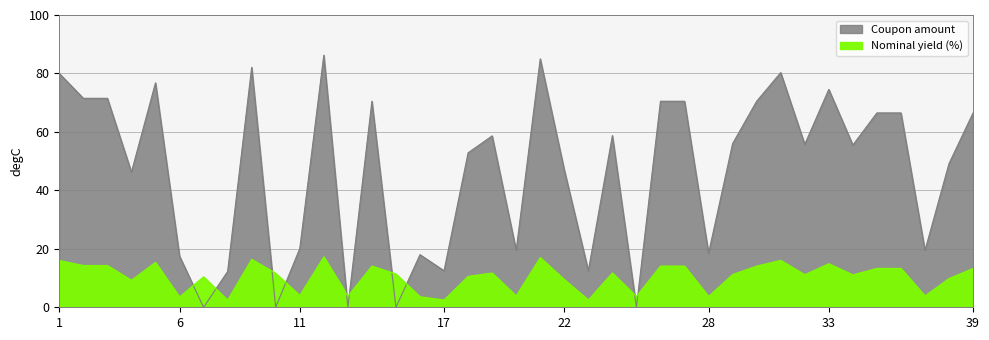

What is the total value across all series at 12?

103.5